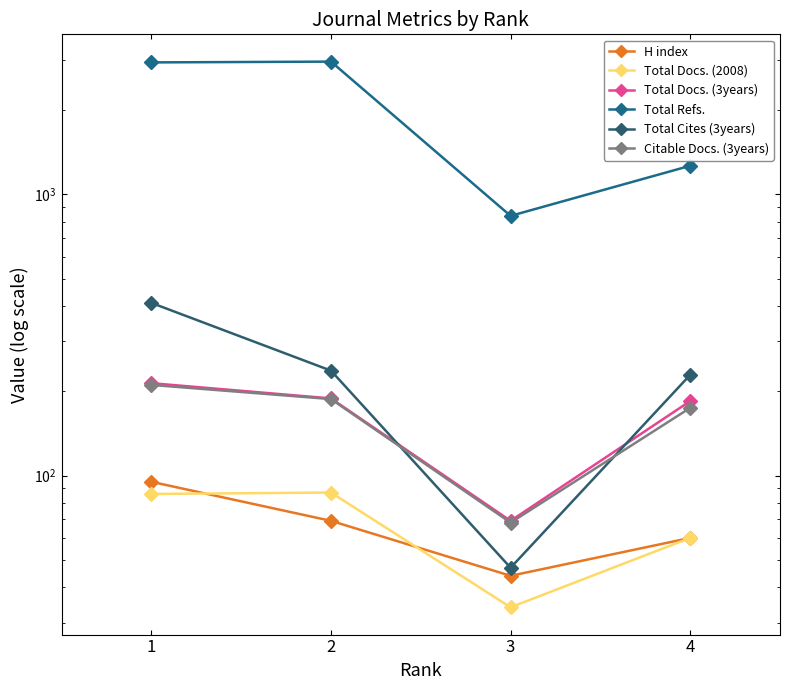

Which series has the largest total across all categories?

Total Refs.